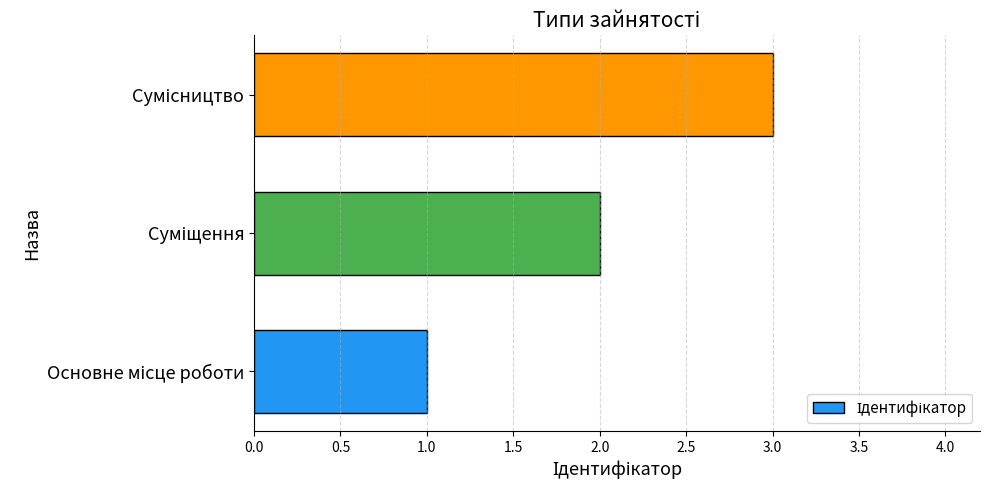

What is the greatest value displayed?

3